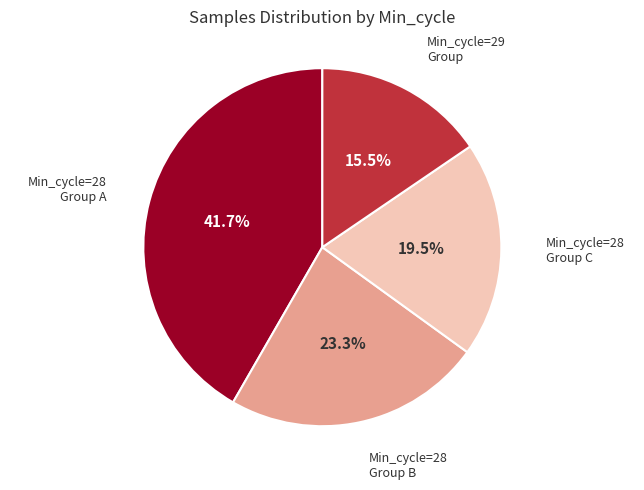

Is there any slice that represents more than half of the pie?

No